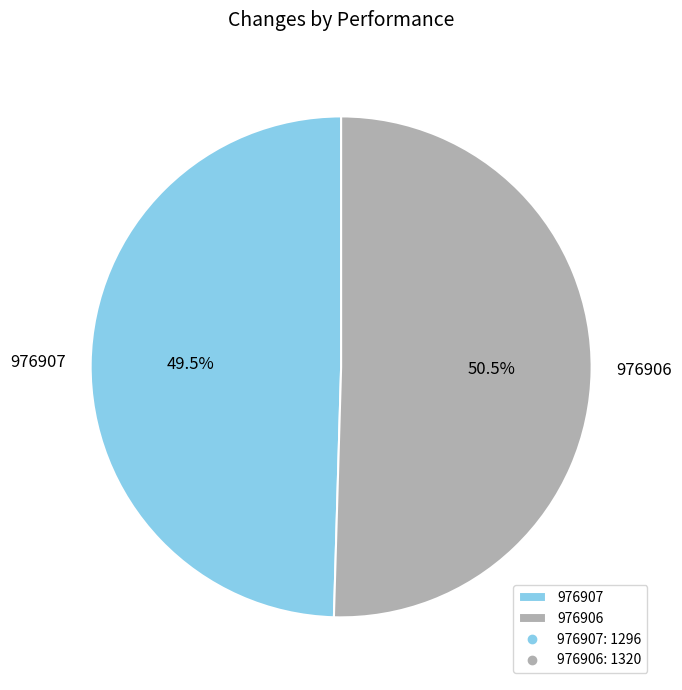

What is the ratio of the value at 976906 to the value at 976907?

1.0